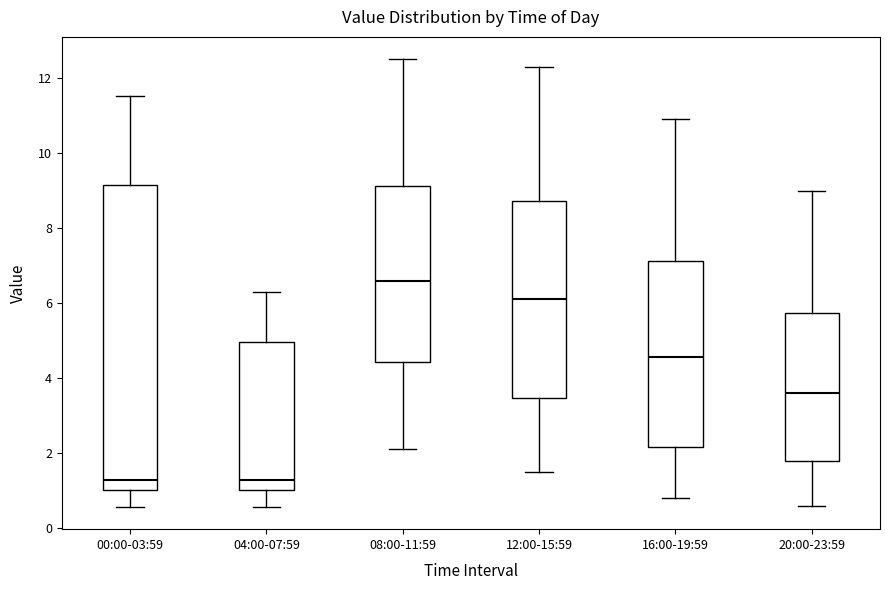

Reading left to right, transcribe this box plot: for each box, give where its median line is, the range the box spans, and where its two whiskers end, as read against the y-axis. The values are not printed on the chart, so give them approximately, as read against the axis.

00:00-03:59: median 1.2, box 1.0 to 9.2, whiskers 0.6 to 11.6
04:00-07:59: median 1.2, box 1.0 to 5.0, whiskers 0.6 to 6.4
08:00-11:59: median 6.6, box 4.4 to 9.2, whiskers 2.2 to 12.6
12:00-15:59: median 6.2, box 3.4 to 8.8, whiskers 1.6 to 12.4
16:00-19:59: median 4.6, box 2.2 to 7.2, whiskers 0.8 to 11.0
20:00-23:59: median 3.6, box 1.8 to 5.8, whiskers 0.6 to 9.0